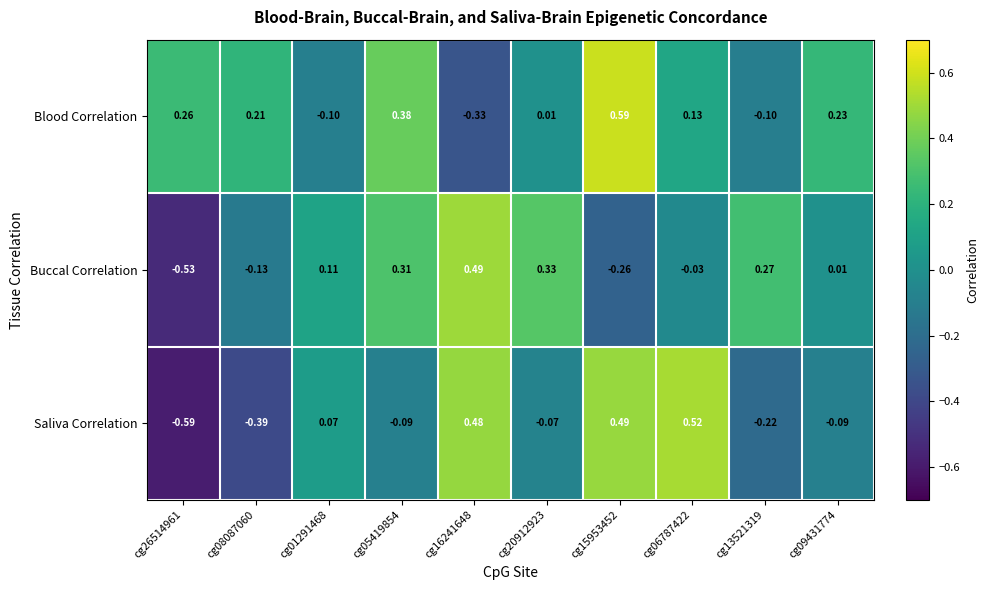

At cg08087060, list the series in order from largest to smallest.

Blood Correlation, Buccal Correlation, Saliva Correlation